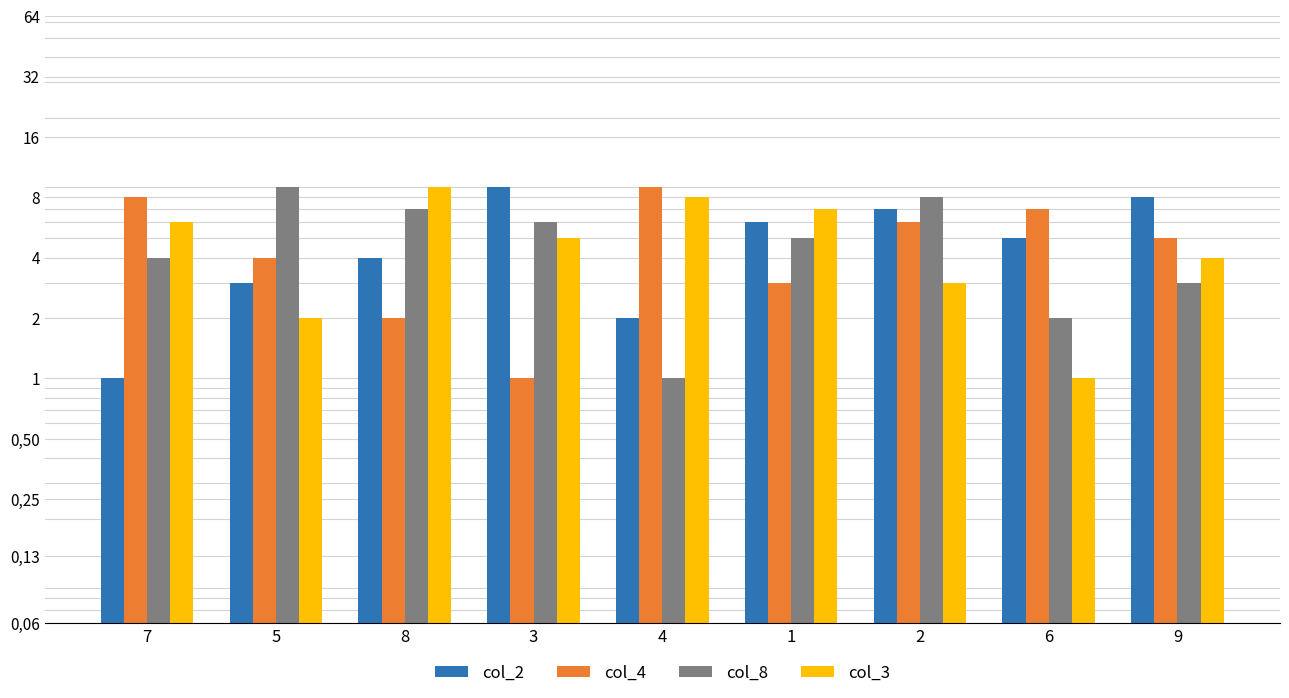

List the labels in order of col_4 value, largest first.

4, 7, 6, 2, 9, 5, 1, 8, 3